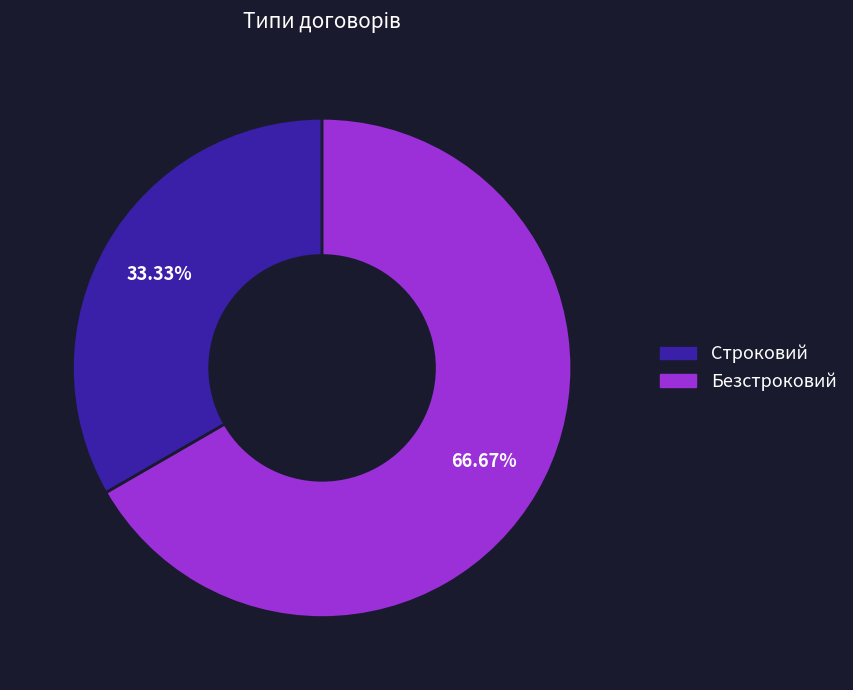

How many segments does this pie chart have?

2